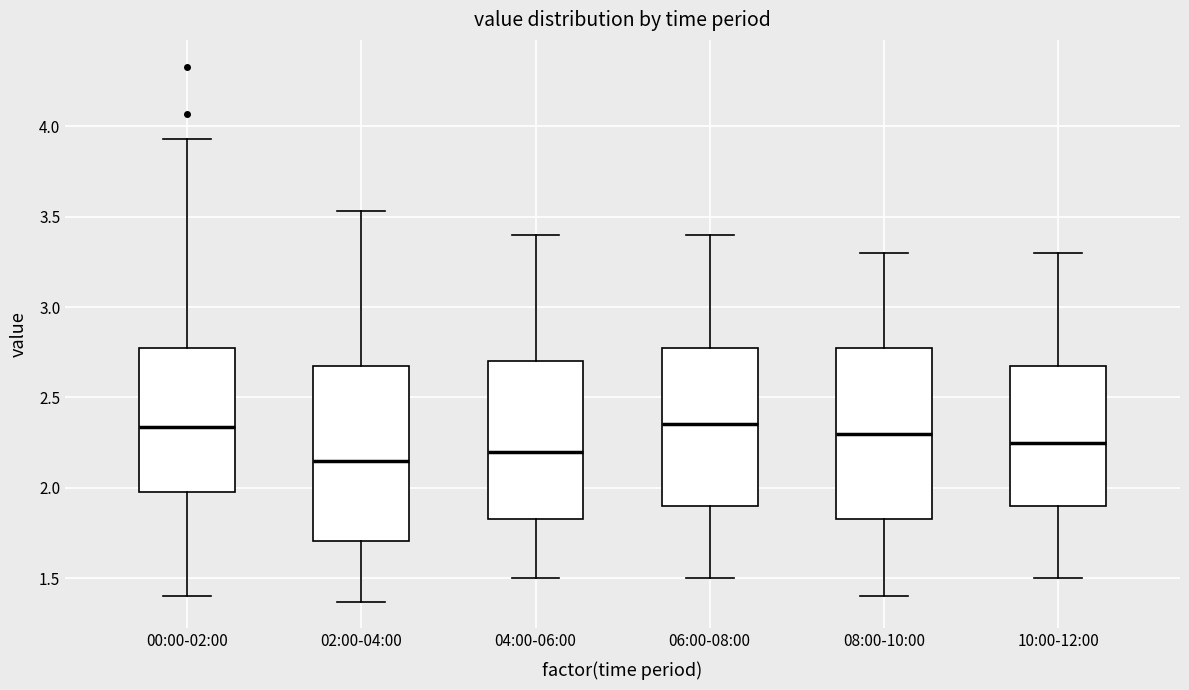

Reading left to right, read every box against the y-axis: the position of its median line, the range the box covers, and the ends of its whiskers. The values are not printed on the chart, so give them approximately, as read against the axis.

00:00-02:00: median 2.35, box 2.00 to 2.75, whiskers 1.40 to 3.95
02:00-04:00: median 2.15, box 1.70 to 2.70, whiskers 1.35 to 3.55
04:00-06:00: median 2.20, box 1.85 to 2.70, whiskers 1.50 to 3.40
06:00-08:00: median 2.35, box 1.90 to 2.80, whiskers 1.50 to 3.40
08:00-10:00: median 2.30, box 1.85 to 2.80, whiskers 1.40 to 3.30
10:00-12:00: median 2.25, box 1.90 to 2.70, whiskers 1.50 to 3.30